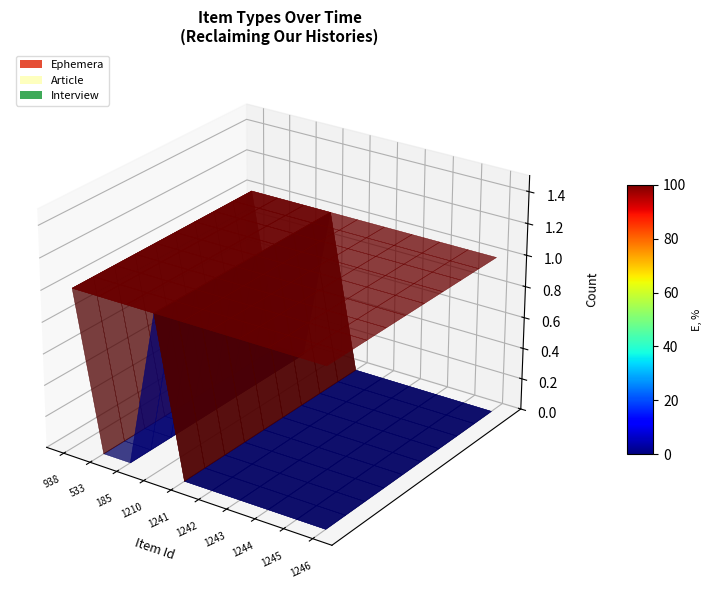

Reading left to right, list all the values displayed in this chart.

Ephemera: 938=1	533=0	185=0	1210=1	1241=0	1242=0	1243=0	1244=0	1245=0	1246=0
Article: 938=0	533=1	185=1	1210=0	1241=0	1242=0	1243=0	1244=0	1245=0	1246=0
Interview: 938=0	533=0	185=0	1210=0	1241=1	1242=1	1243=1	1244=1	1245=1	1246=1